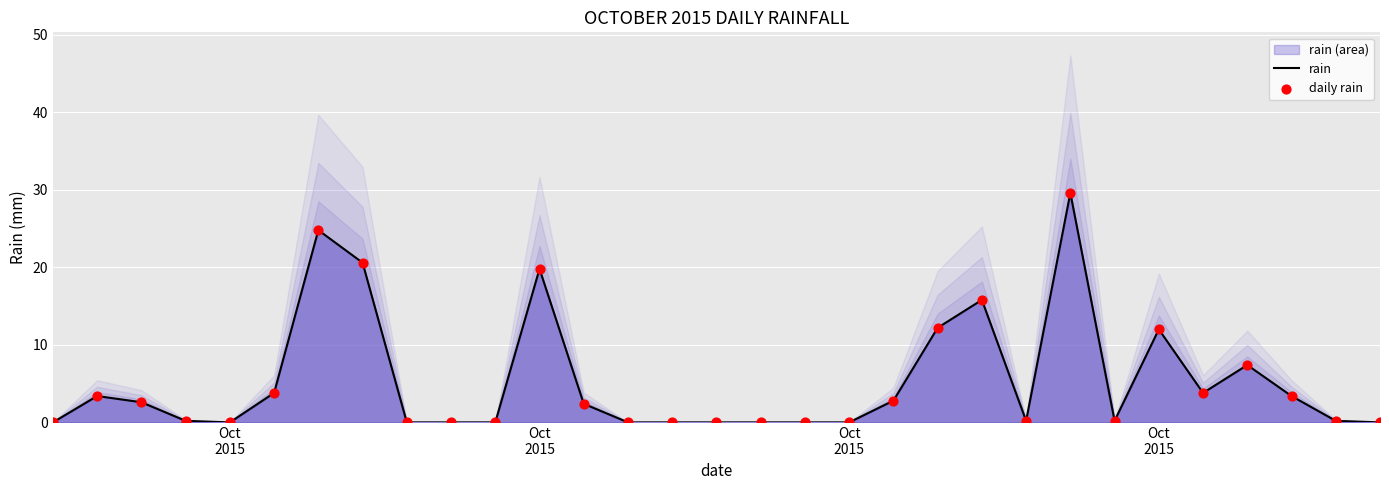

Which series reaches the minimum Y coordinate?

rain